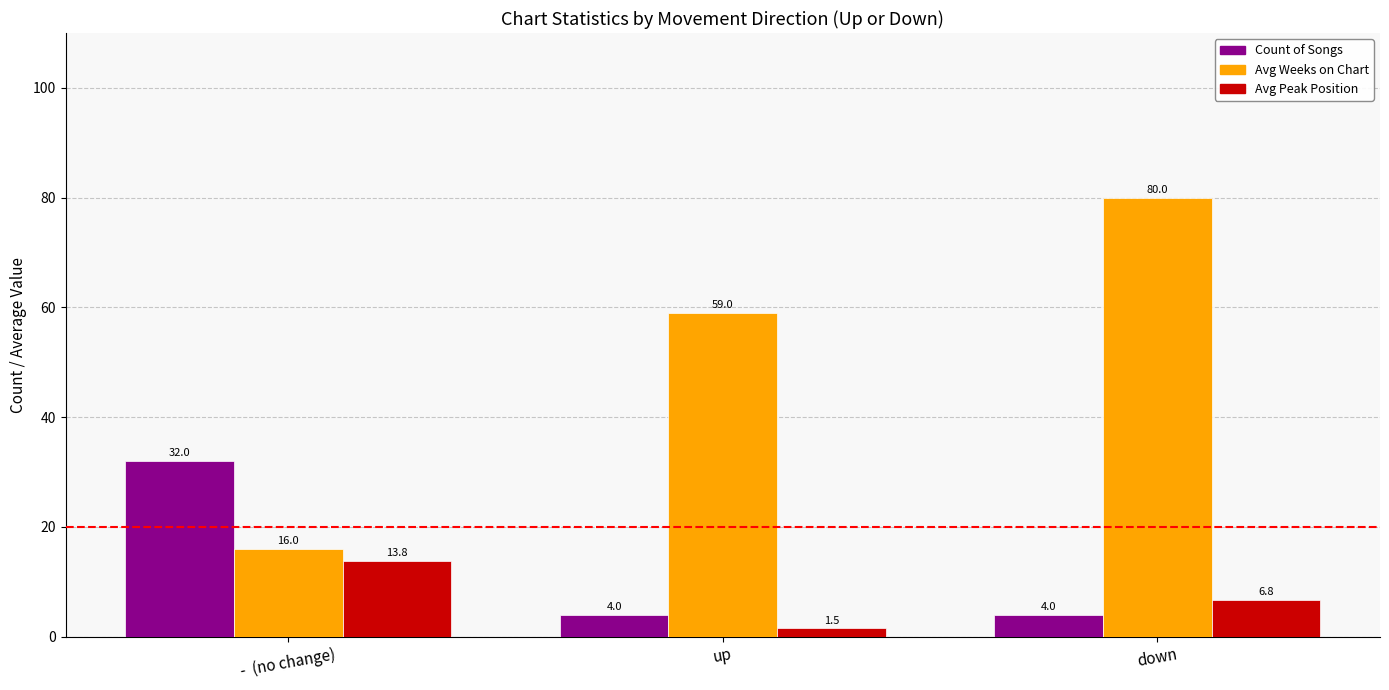

What is the greatest value displayed?

80.0